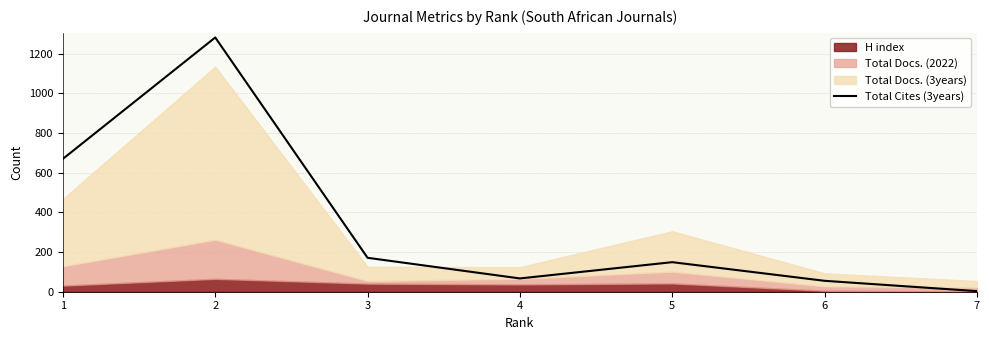

How many points are lower than both their immediate neighbors (excluding endpoints)?

1